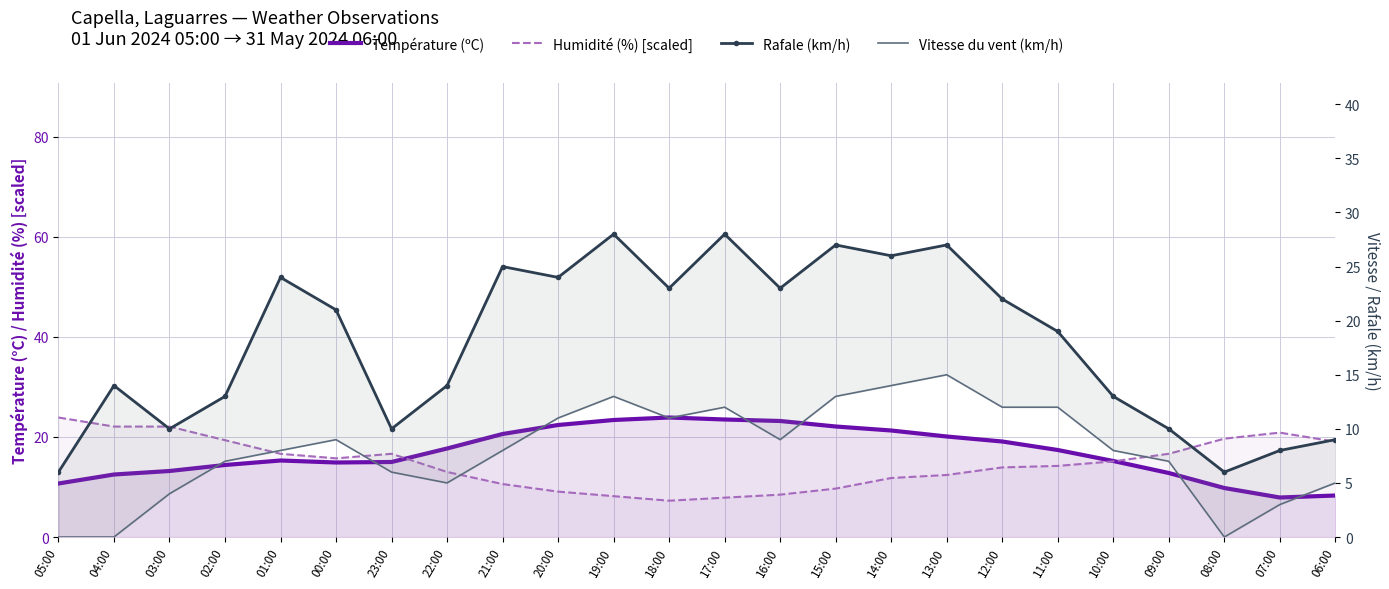

Reading left to right, transcribe all the data shown in this chart.

Température (ºC): 10.7	12.5	13.2	14.4	15.3	14.9	15.0	17.7	20.6	22.4	23.4	23.9	23.5	23.2	22.1	21.3	20.1	19.1	17.4	15.2	12.8	9.8	7.9	8.3
Humidité (%) [scaled]: 23.9	22.1	22.1	19.4	16.6	15.7	16.6	13.0	10.6	9.1	8.2	7.3	7.9	8.5	9.7	11.8	12.4	13.9	14.2	15.1	16.6	19.7	20.9	19.1
Rafale (km/h): 6.0	14.0	10.0	13.0	24.0	21.0	10.0	14.0	25.0	24.0	28.0	23.0	28.0	23.0	27.0	26.0	27.0	22.0	19.0	13.0	10.0	6.0	8.0	9.0
Vitesse du vent (km/h): 0.0	0.0	4.0	7.0	8.0	9.0	6.0	5.0	8.0	11.0	13.0	11.0	12.0	9.0	13.0	14.0	15.0	12.0	12.0	8.0	7.0	0.0	3.0	5.0